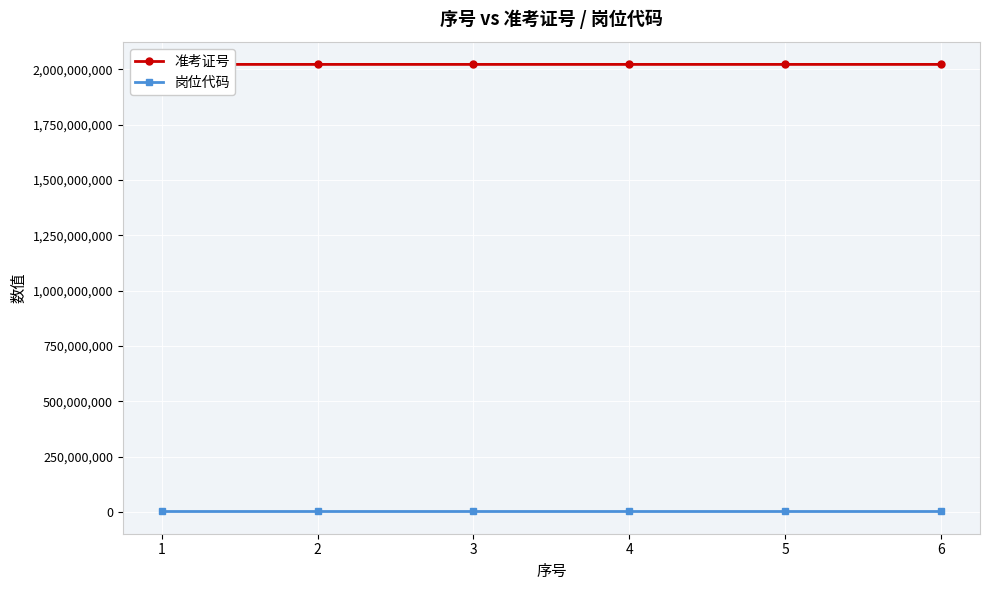

How many lines are shown in the chart?

2